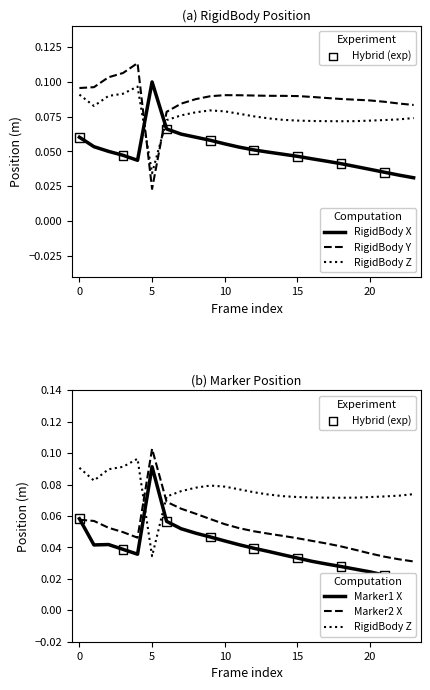

Which series reaches the maximum Y coordinate?

RigidBody_Y